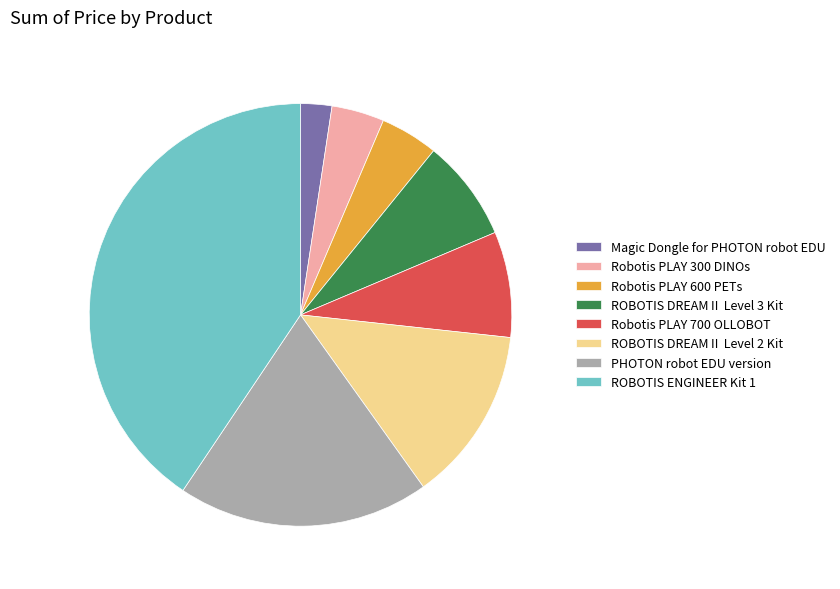

The PHOTON robot EDU version slice represents 19% of the pie. True or false?

True